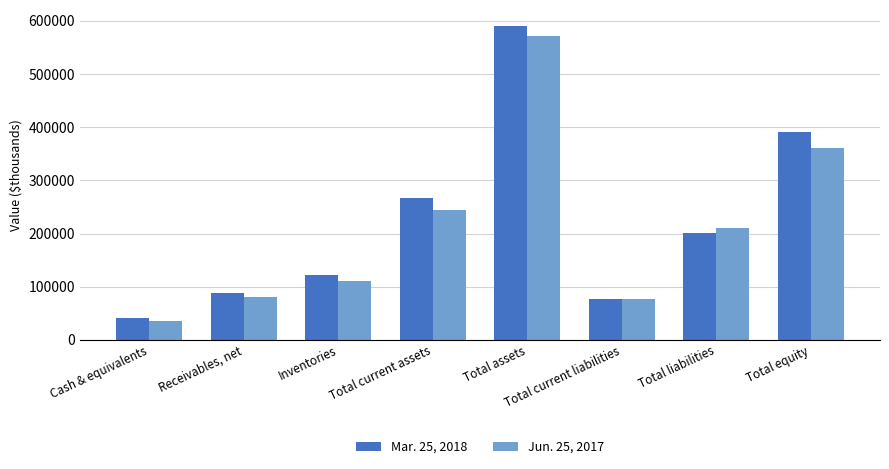

At which label does Jun. 25, 2017 first exceed 210697?

Total current assets